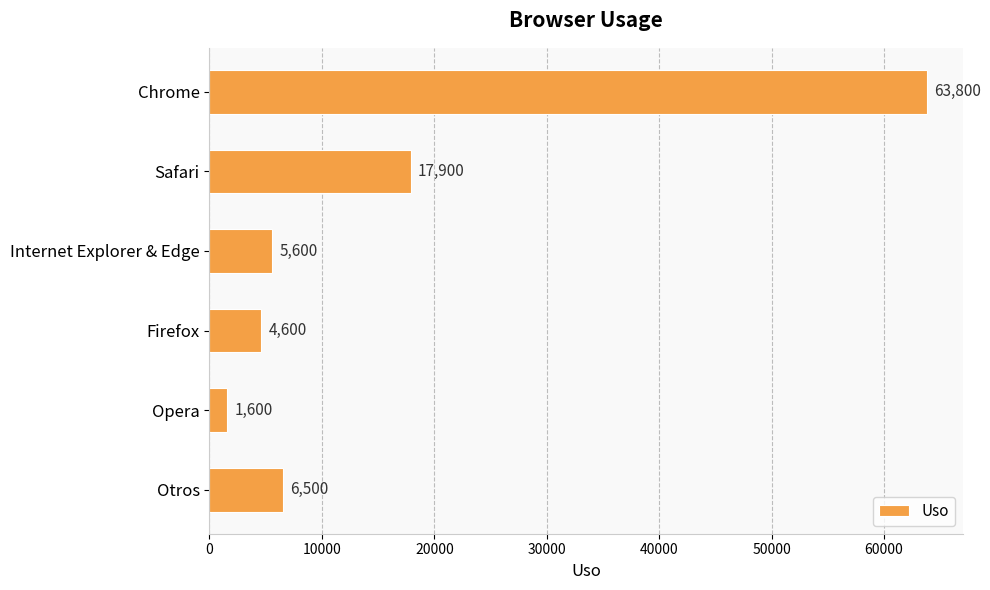

What is the change in value from Chrome to Firefox?

-59200